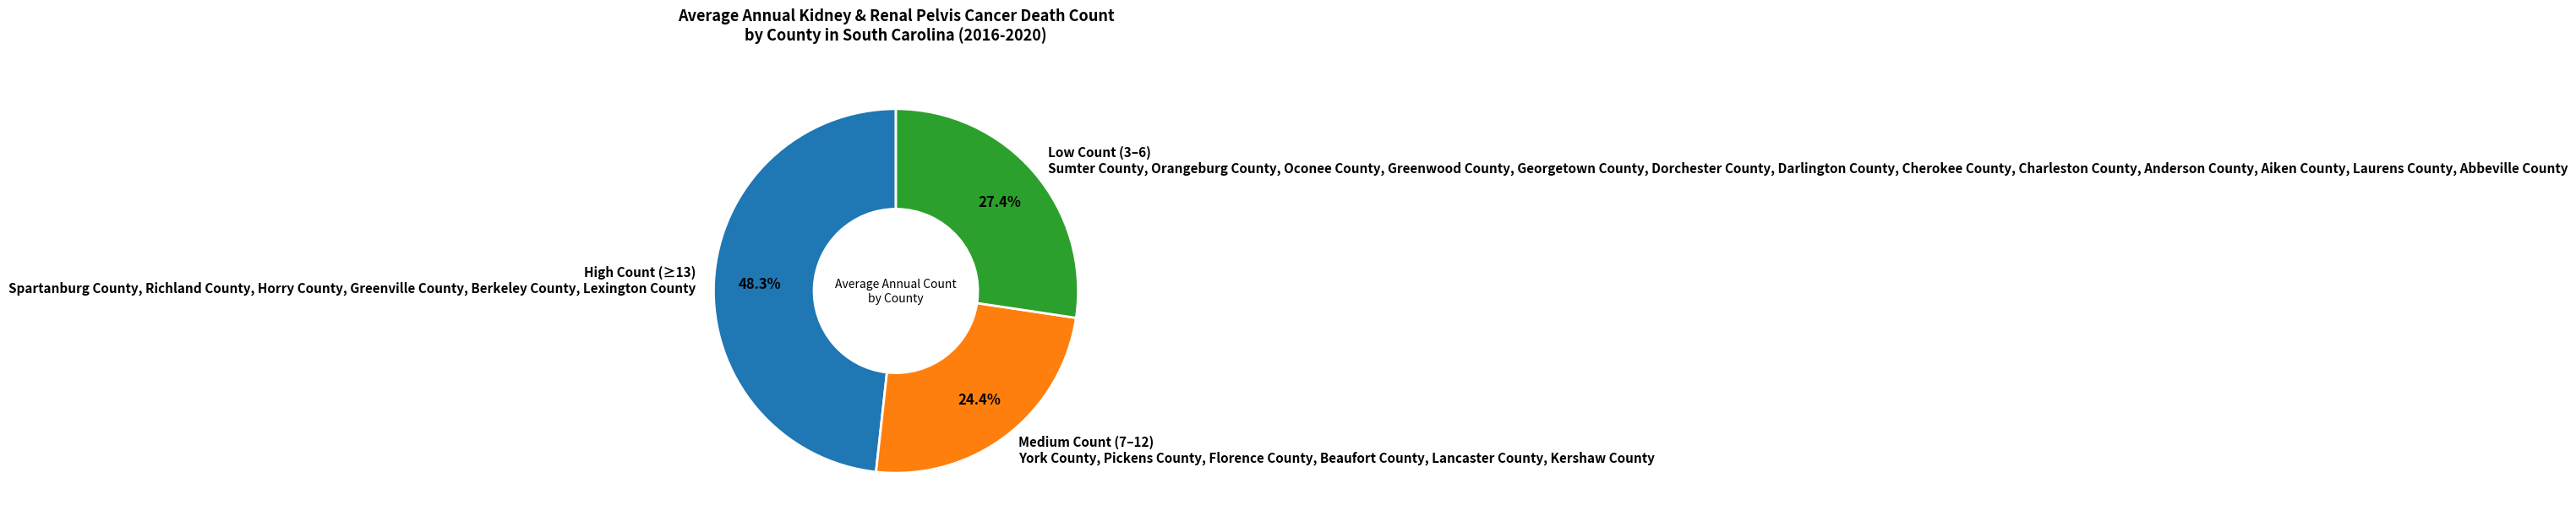

What is the ratio of the value at High Count (≥13) Spartanburg County, Richland County, Horry County, Greenville County, Berkeley County, Lexington County to the value at Low Count (3–6) Sumter County, Orangeburg County, Oconee County, Greenwood County, Georgetown County, Dorchester County, Darlington County, Cherokee County, Charleston County, Anderson County, Aiken County, Laurens County, Abbeville County?

1.8